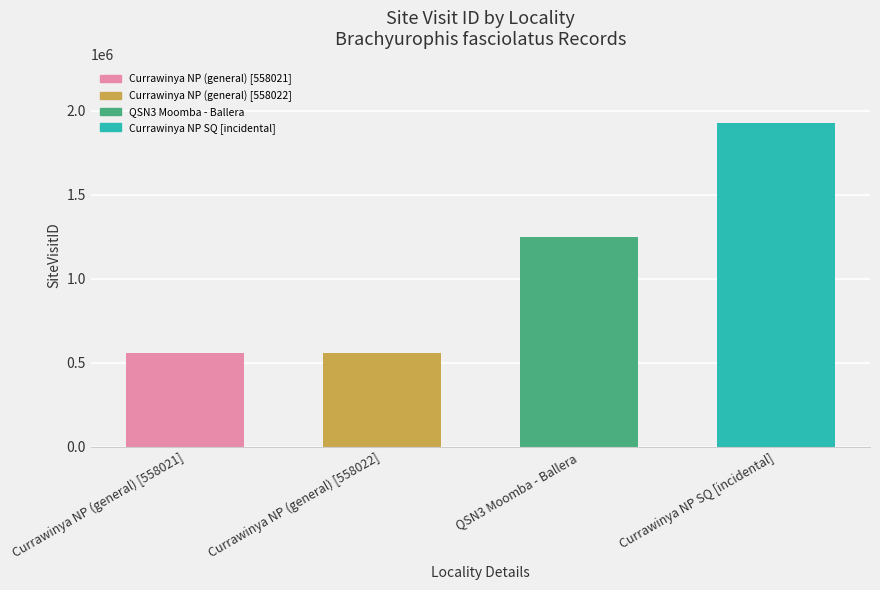

Are the bars horizontal?

No